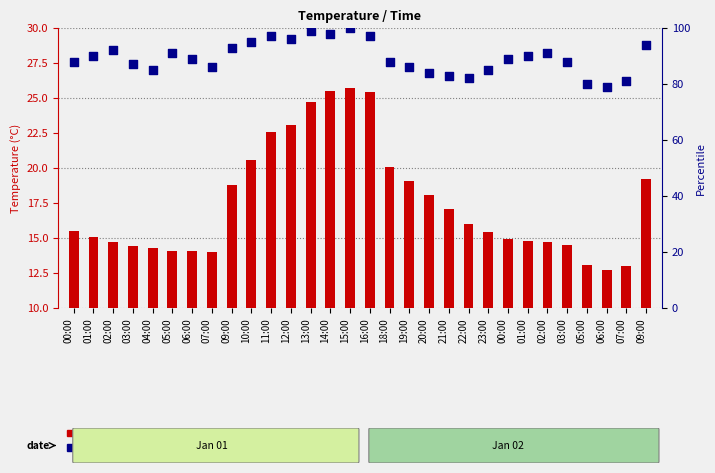

Which has a higher value, 14:00 or 00:00?

14:00